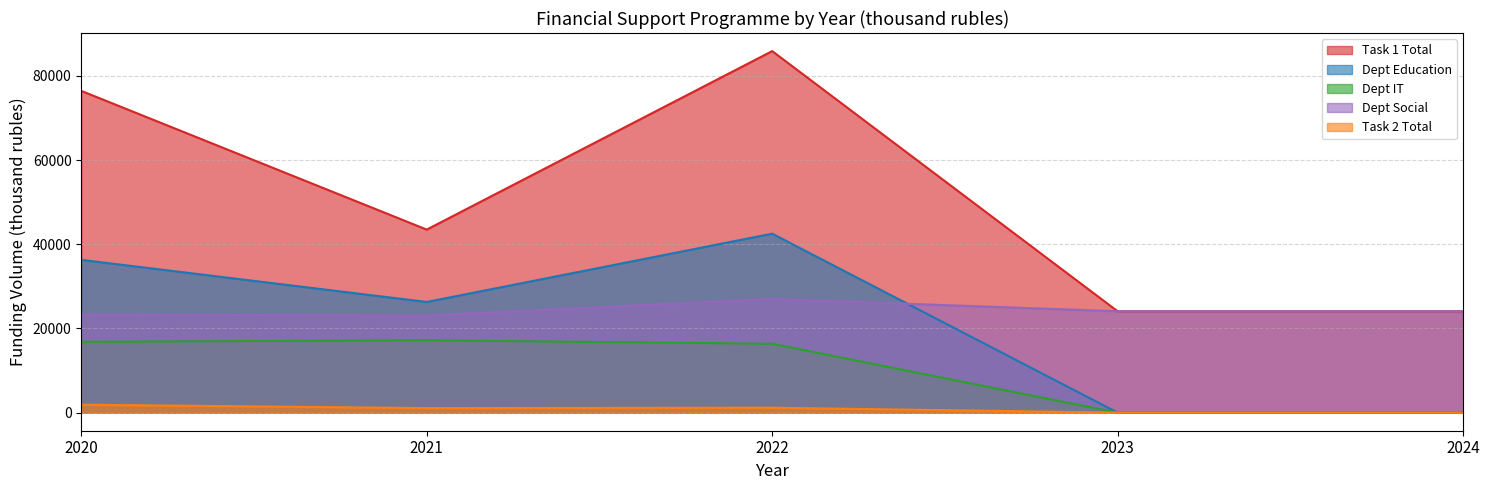

Reading left to right, transcribe all the data shown in this chart.

Task 1 Total: 76431.4	43481.0	85879.5	24077.0	24077.0
Dept Education: 36295.4	26292.0	42513.0	0.0	0.0
Dept IT: 16830.0	17189.0	16367.0	0.0	0.0
Dept Social: 23306.0	23068.0	26999.5	24077.0	24077.0
Task 2 Total: 1892.0	1072.0	1168.0	0.0	0.0